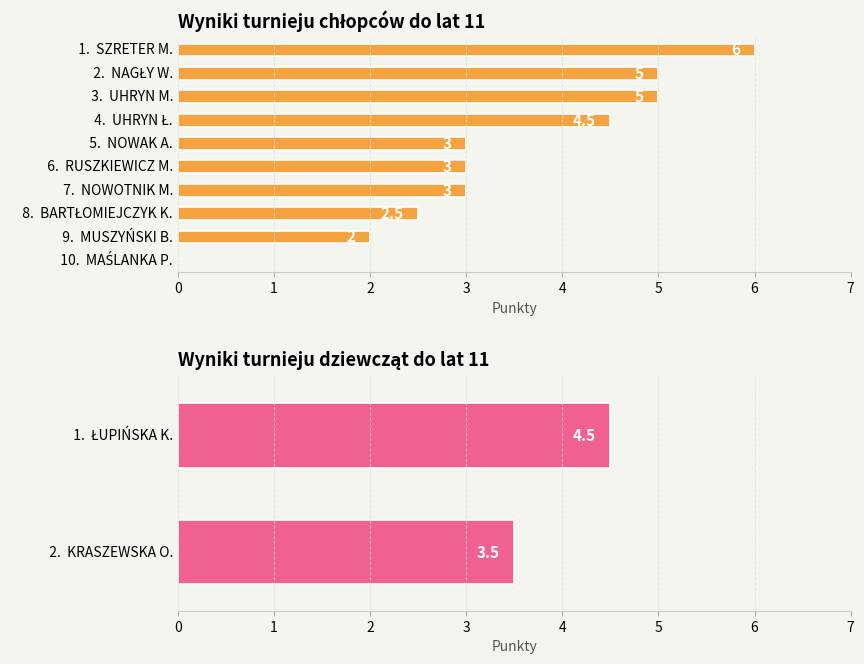

Where is the data nearest to the value 3?

5. NOWAK A.